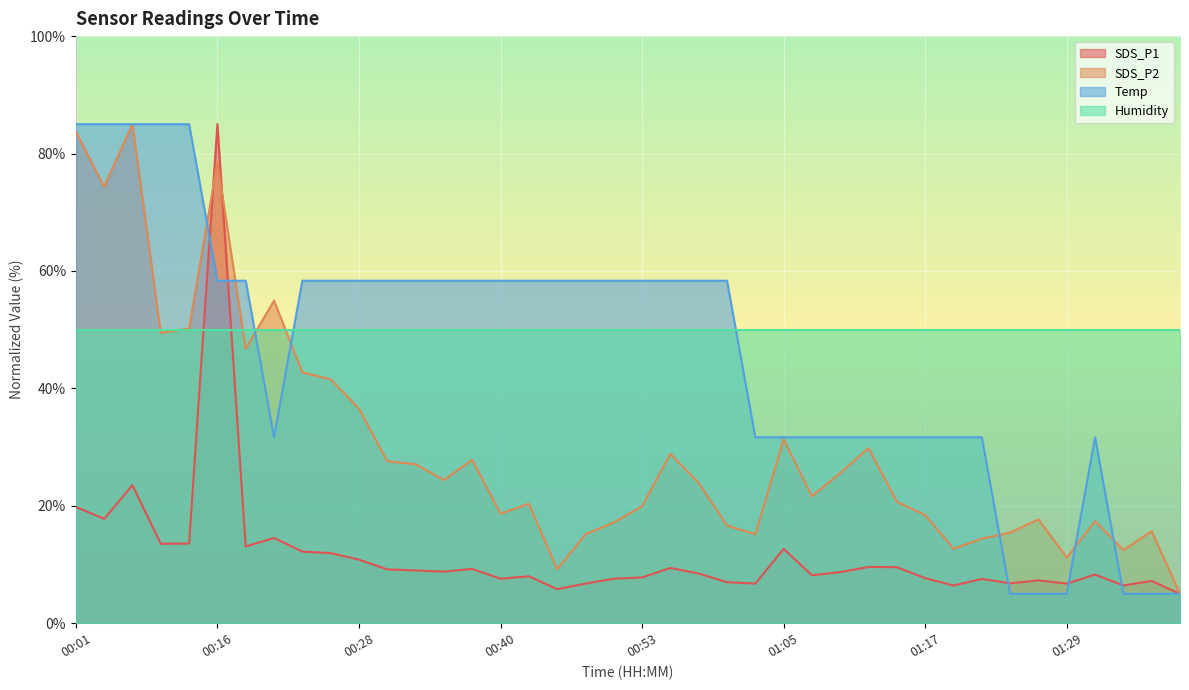

At which category does SDS_P2 reach its first local peak?

00:06